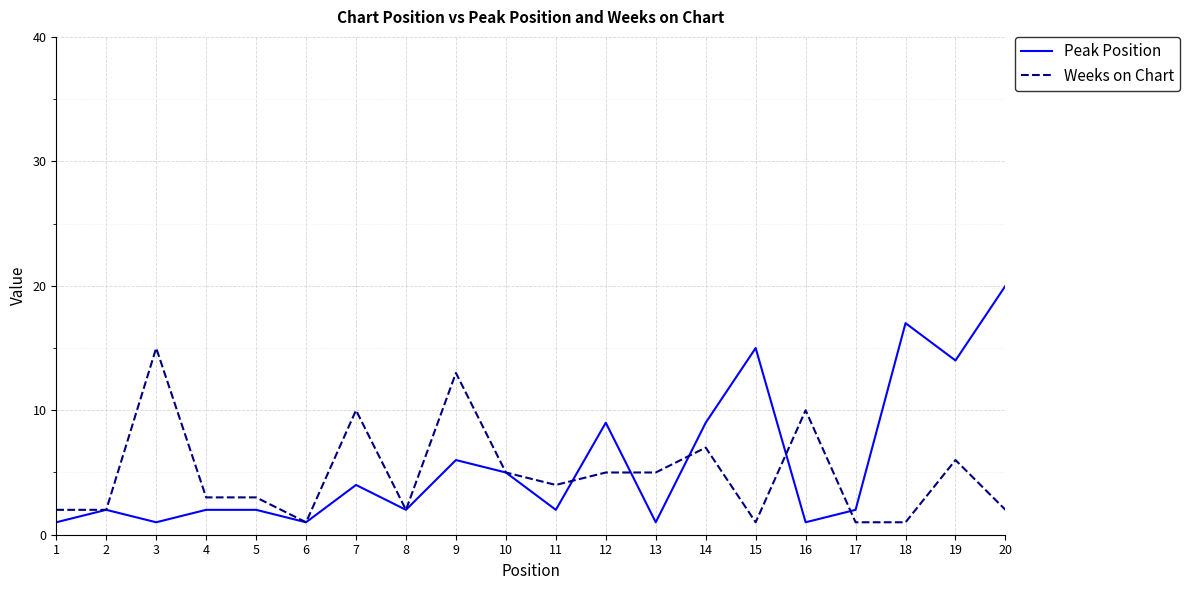

Is it true that Peak Position equals 2 at 2?

True